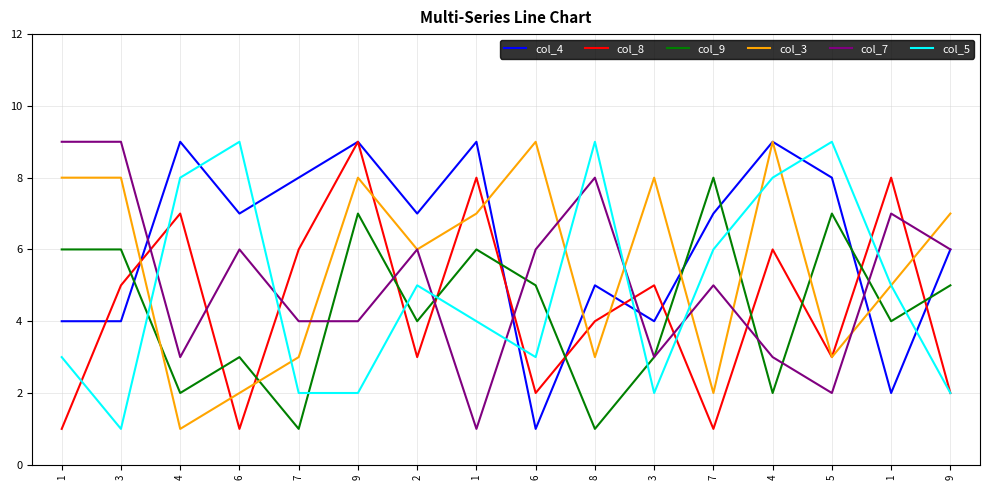

True or false: col_5 and col_7 intersect in this chart.

True